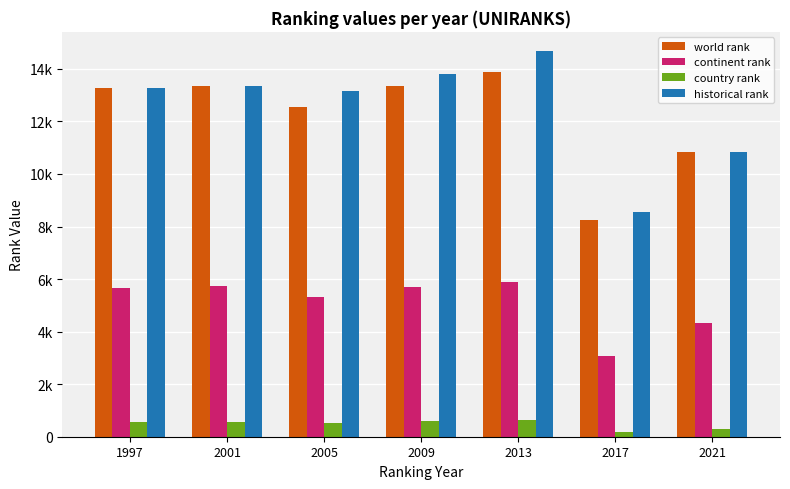

At which category does the chart reach its peak across all series?

2013